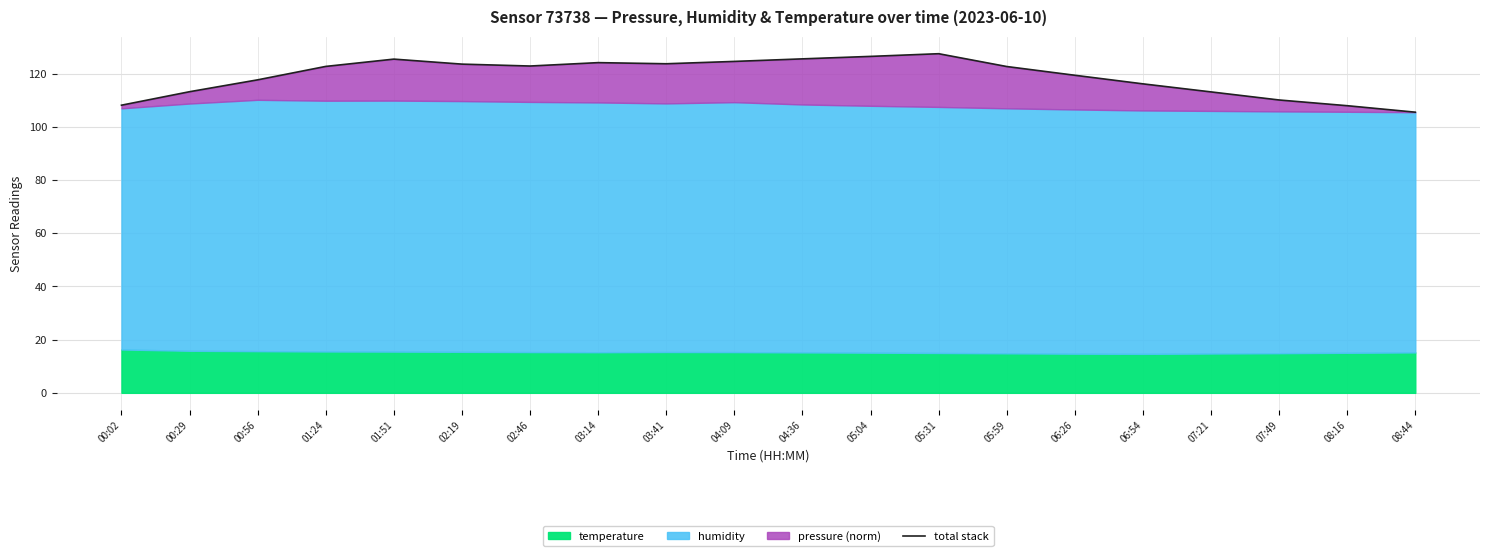

What is the value of the 12th point from the left?

126.5